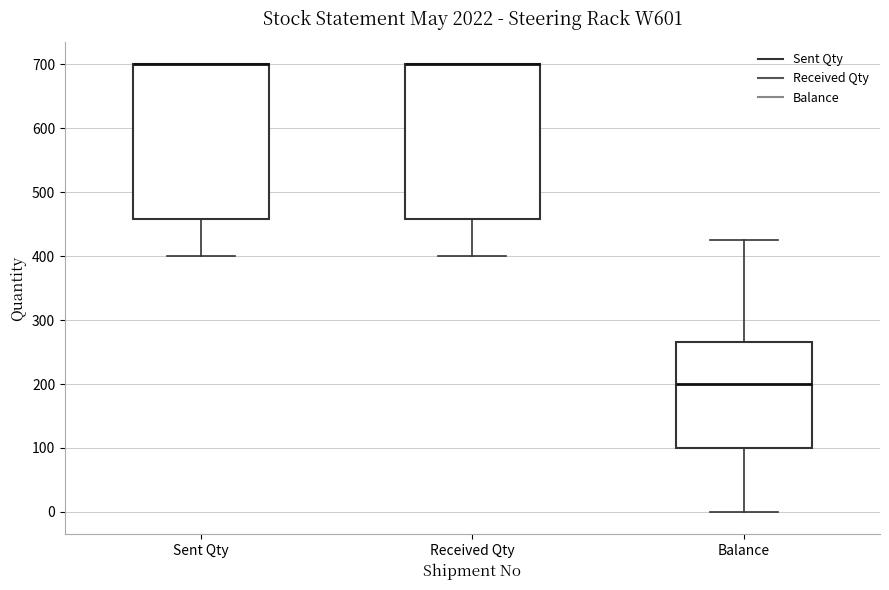

Where does the median line of the box for Balance sit on the y-axis? The values are not printed on the chart, so give them approximately, as read against the axis.

200